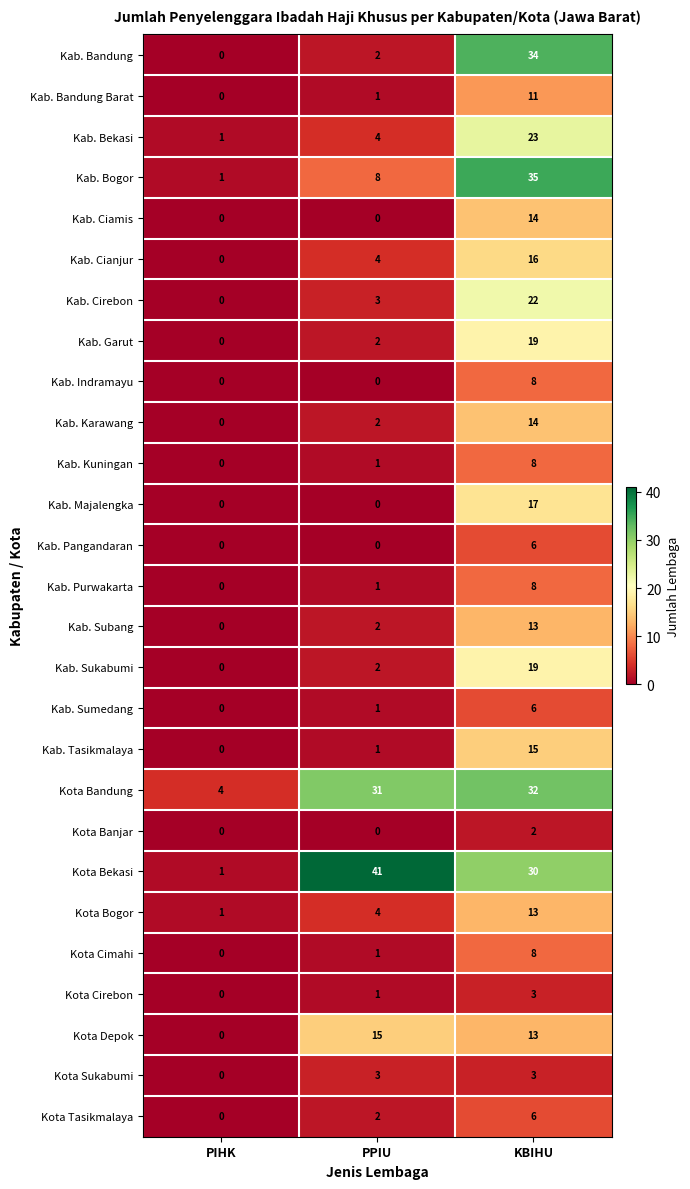

What is the total value across all series at PPIU?

132